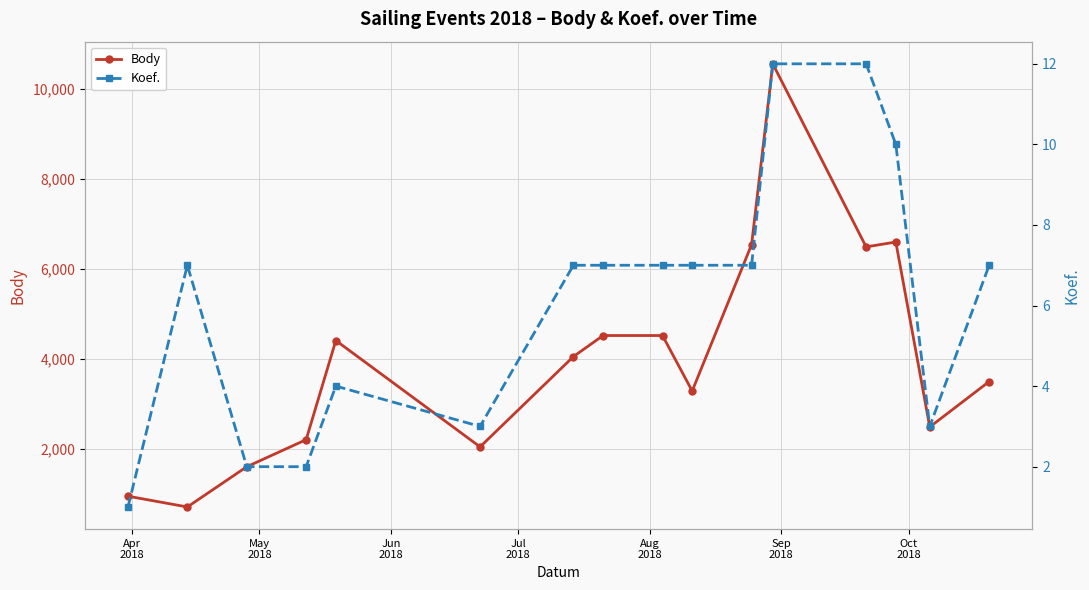

What is the difference between the second highest and minimum values in the Koef. series?

11